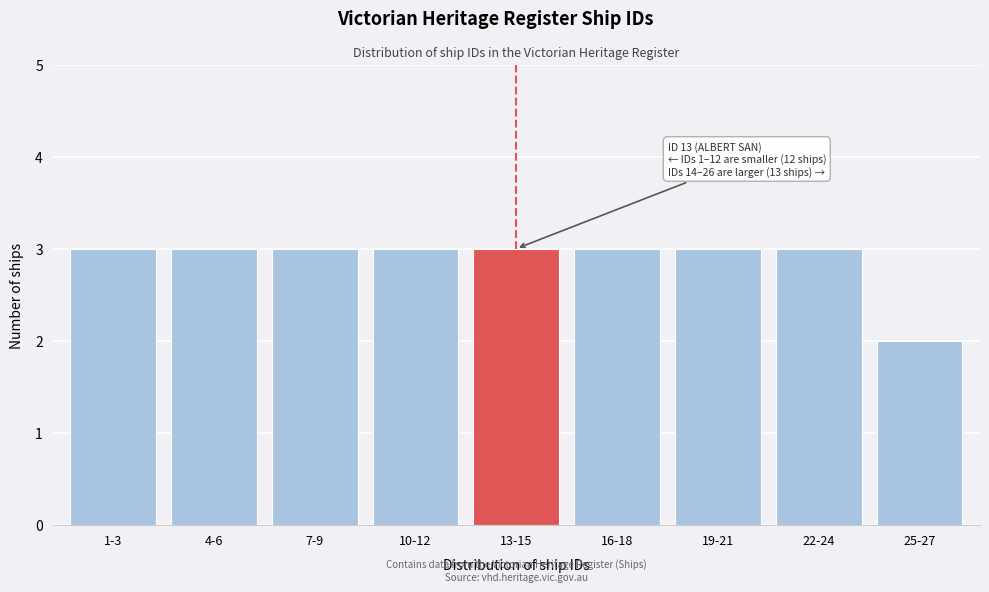

Reading left to right, extract all data points from this chart.

3	3	3	3	3	3	3	3	2